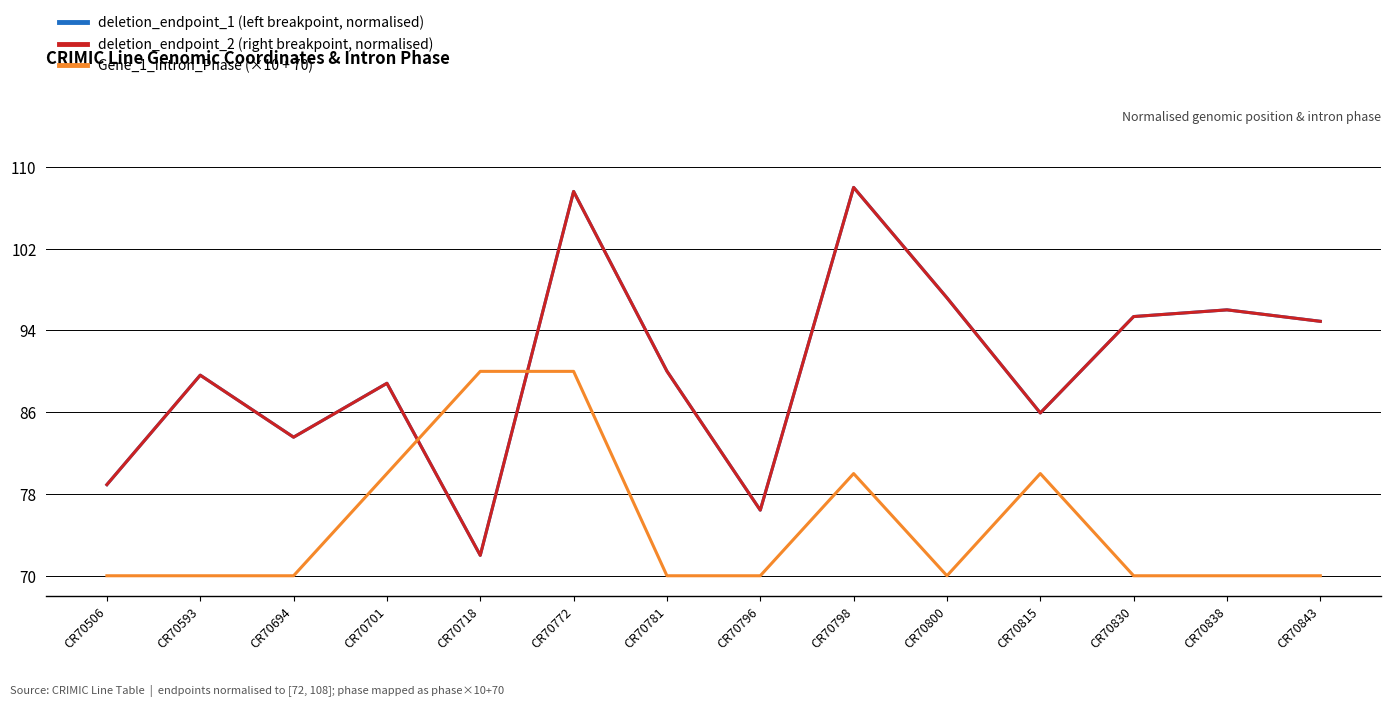

What is the spread (max minus min) of values at CR70701?

8.8